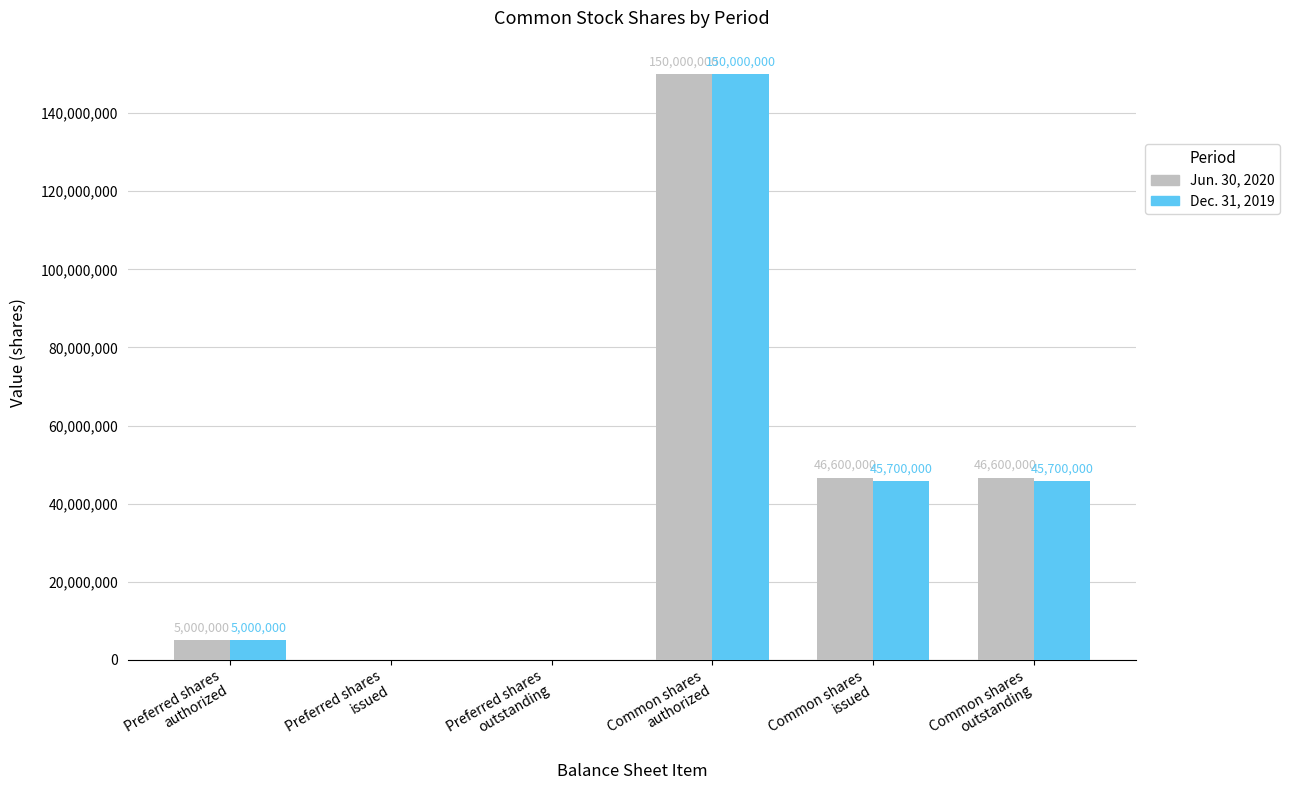

What is the maximum value shown in the chart?

150000000